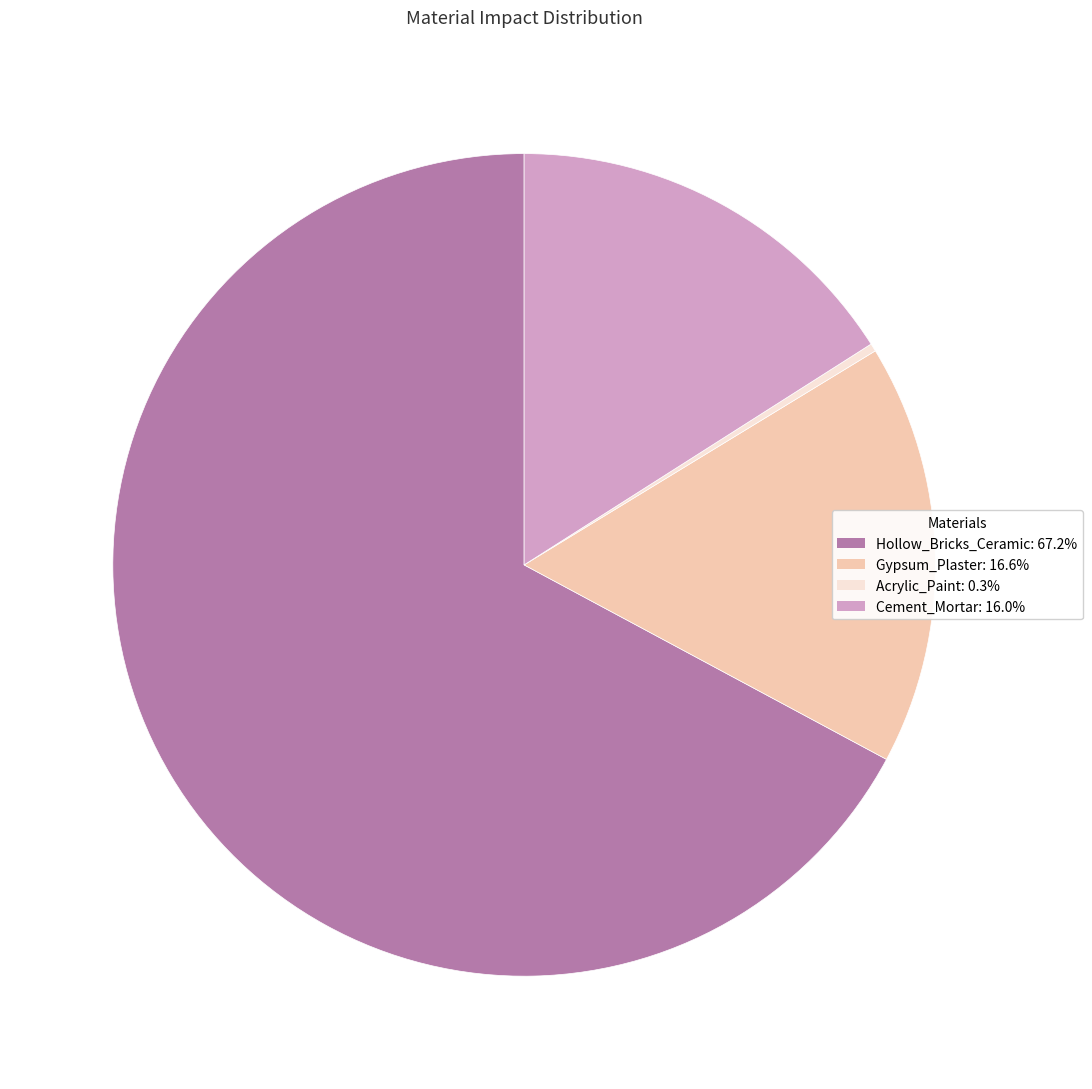

Do Gypsum_Plaster and Acrylic_Paint together represent more than half of the pie?

No